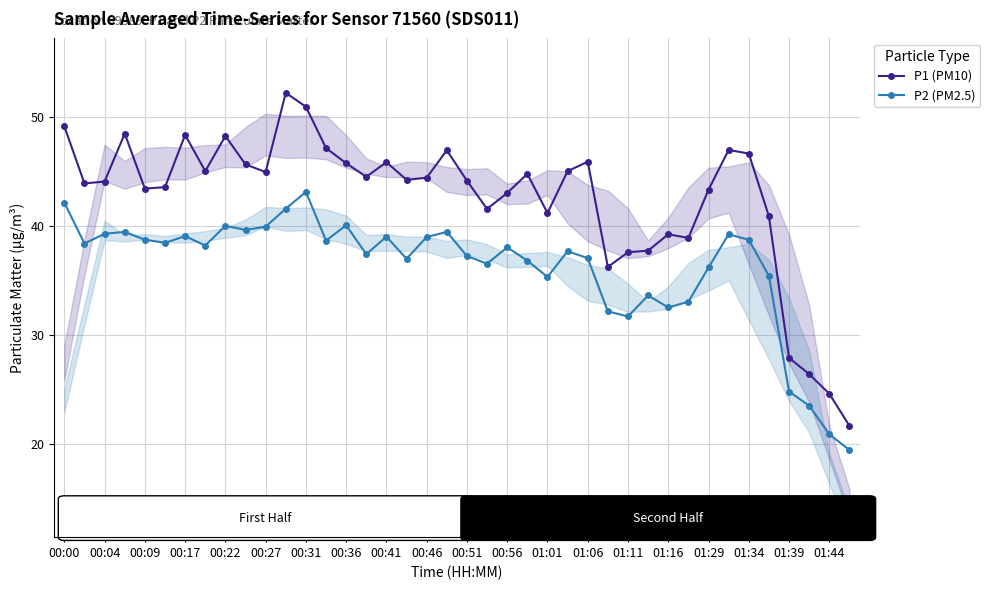

True or false: P1 (PM10) and P2 (PM2.5) intersect in this chart.

False